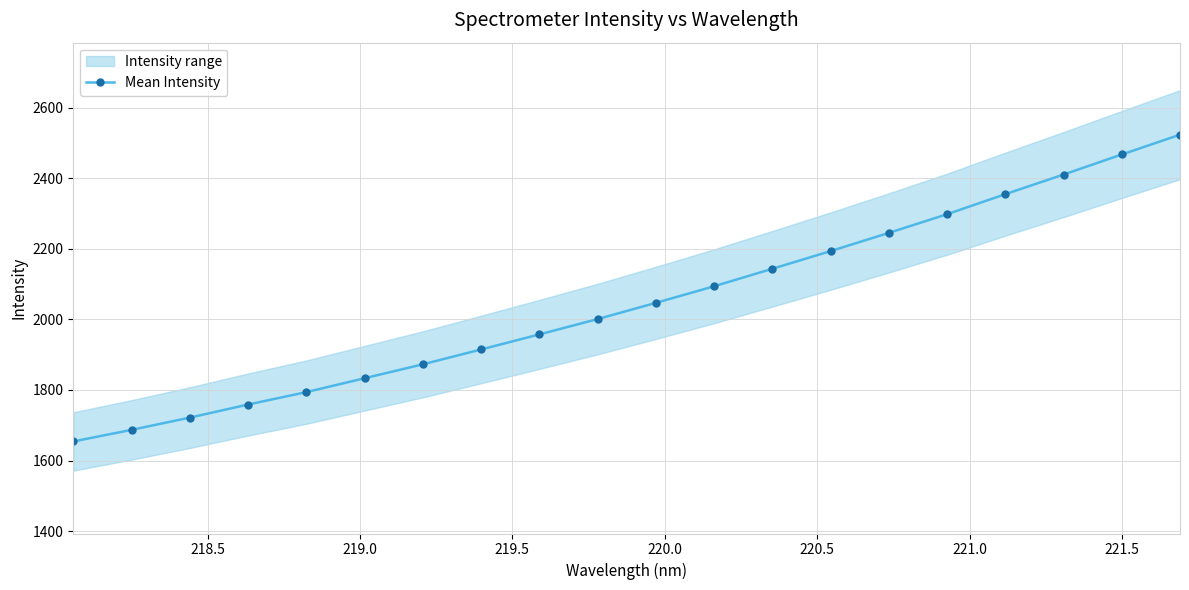

What is the value of the Mean Intensity point at the 14th from the left?

2193.9